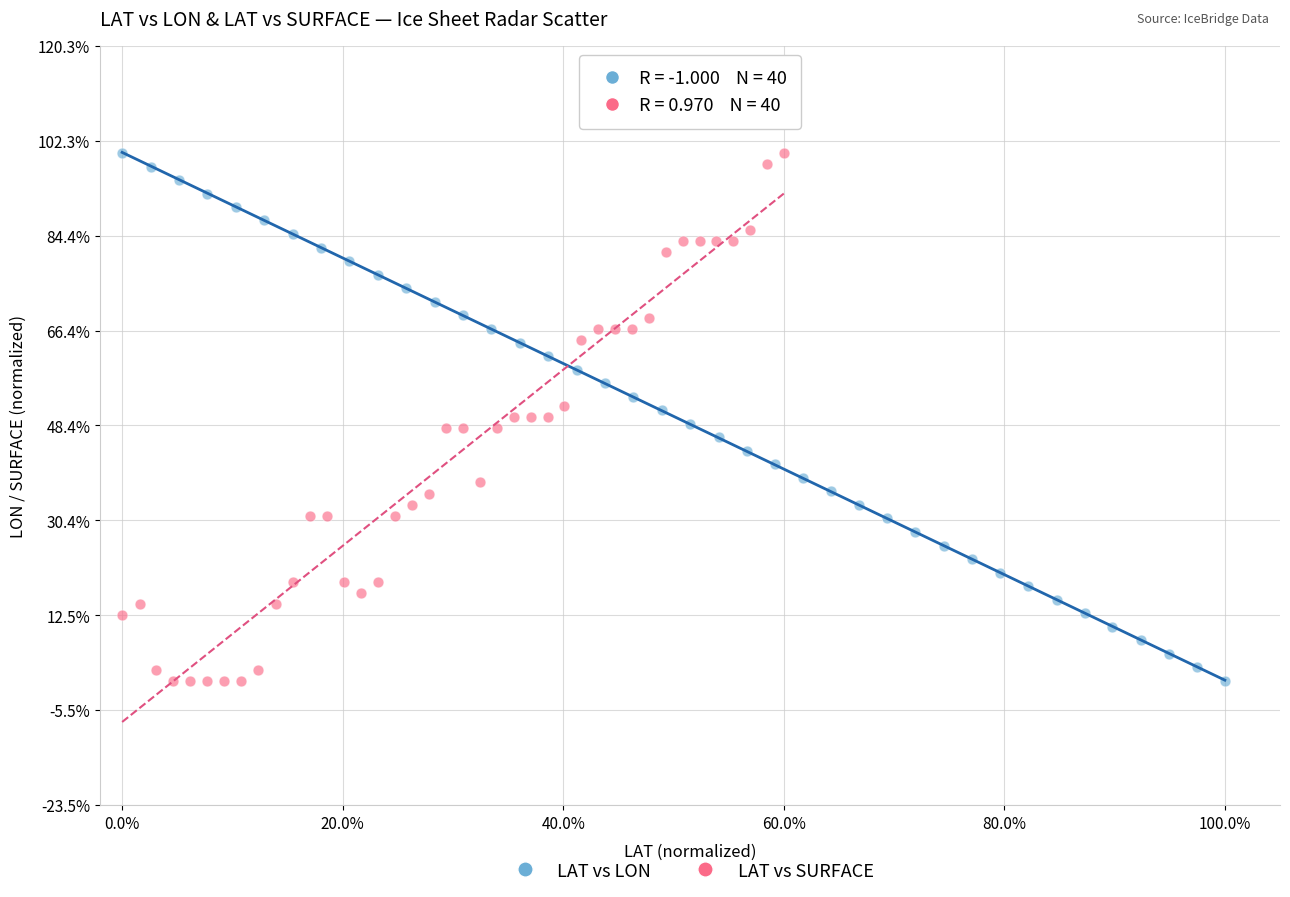

What are all the series names shown in the legend?

LAT vs LON, LAT vs SURFACE